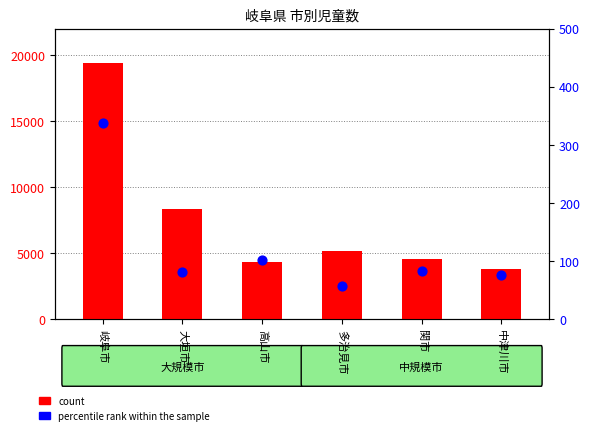

What are all the series names shown in the legend?

count, percentile rank within the sample